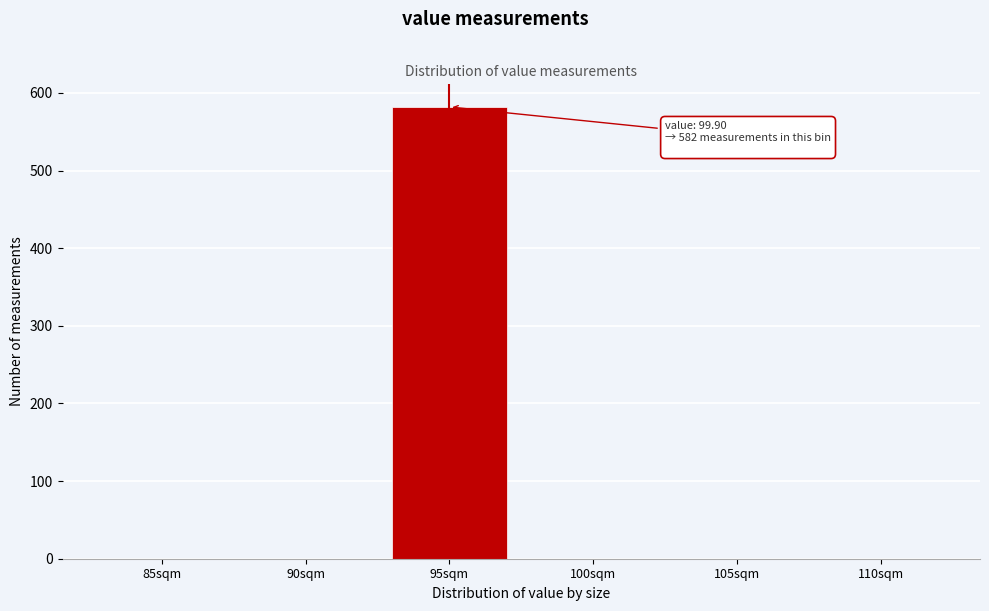

Reading left to right, transcribe all the data shown in this chart.

85sqm=0	90sqm=0	95sqm=582	100sqm=0	105sqm=0	110sqm=0